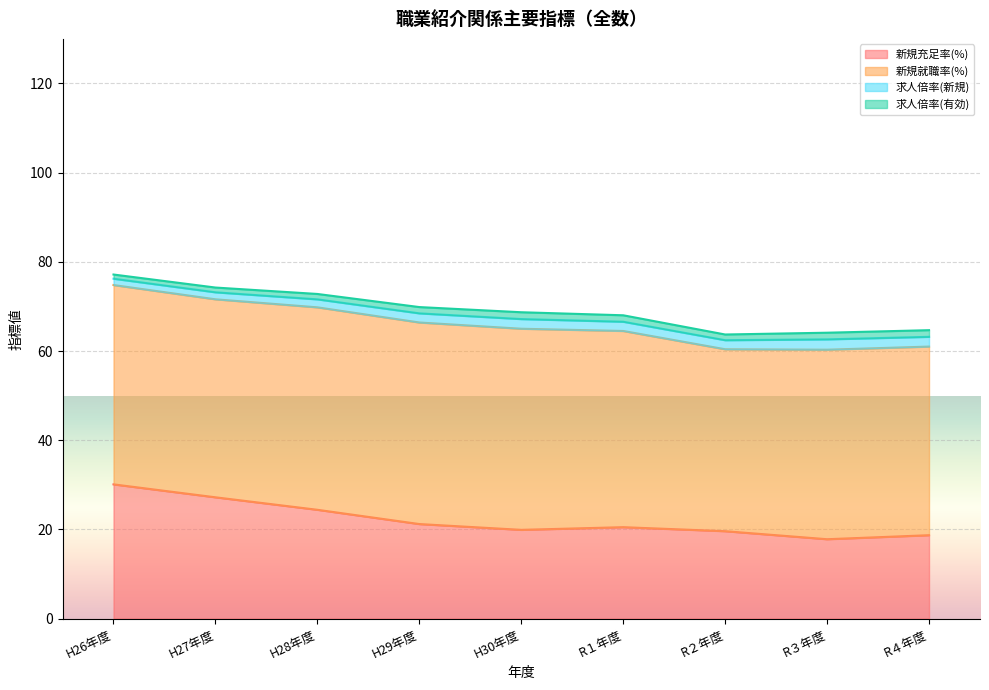

In 新規就職率(%), how many points are lower than both neighbors (excluding endpoints)?

2